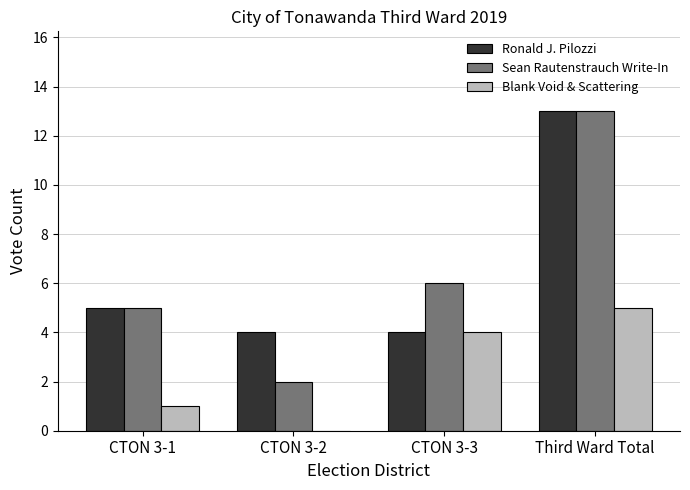

What value does the Ronald J. Pilozzi series have at Third Ward Total?

13